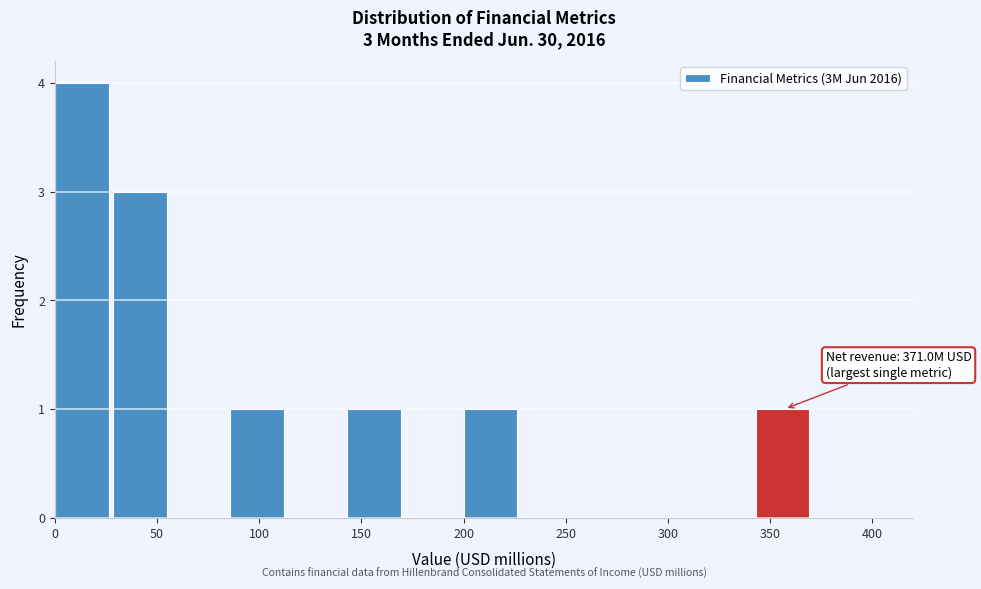

Over which range of the x-axis is the bar tallest?

0 to 30